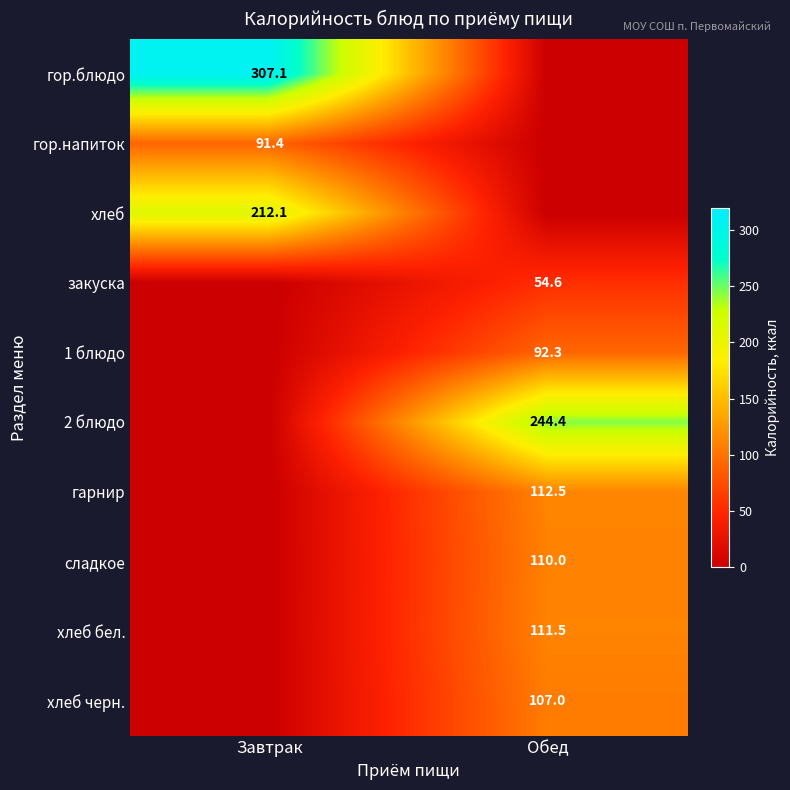

The value of хлеб at Завтрак is 212.1. True or false?

True